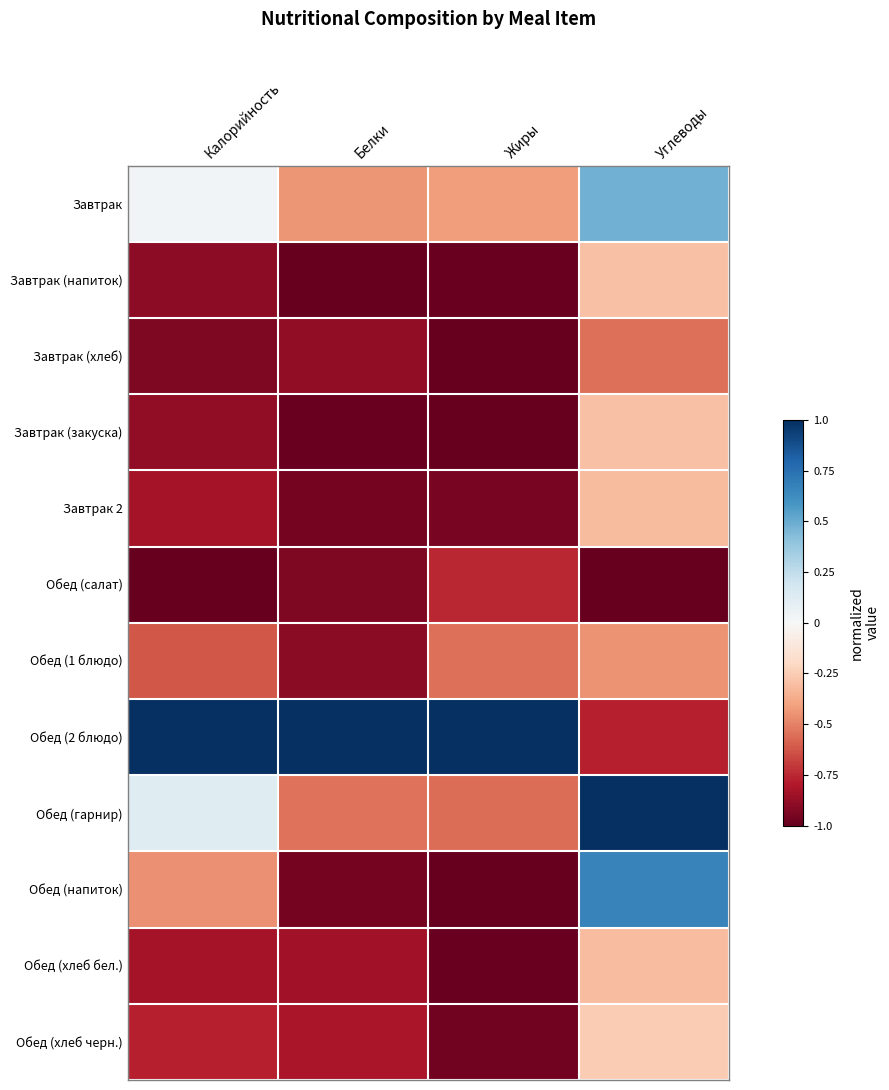

Rank the series at Белки from highest to lowest value.

Обед (2 блюдо), Завтрак, Обед (гарнир), Обед (хлеб черн.), Обед (хлеб бел.), Завтрак (хлеб), Обед (1 блюдо), Обед (салат), Обед (напиток), Завтрак 2, Завтрак (закуска), Завтрак (напиток)